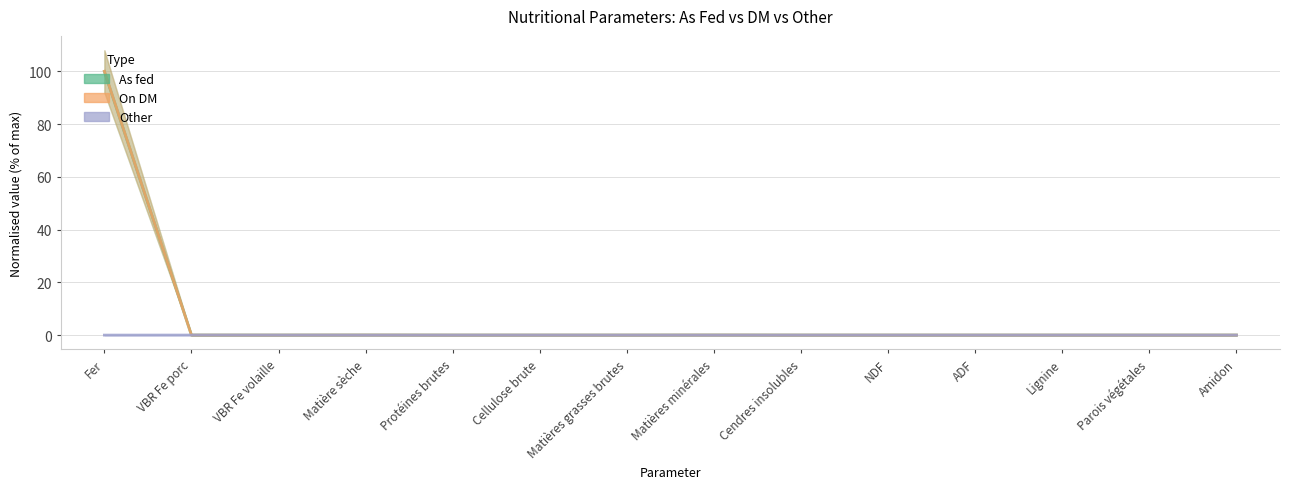

True or false: On DM has a value of -53.8 at VBR Fe volaille.

False